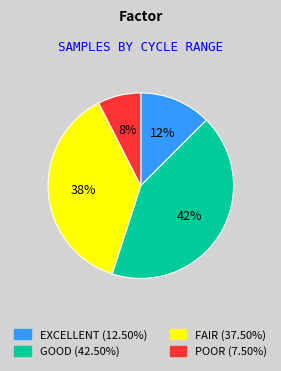

Is there any slice that represents more than half of the pie?

No